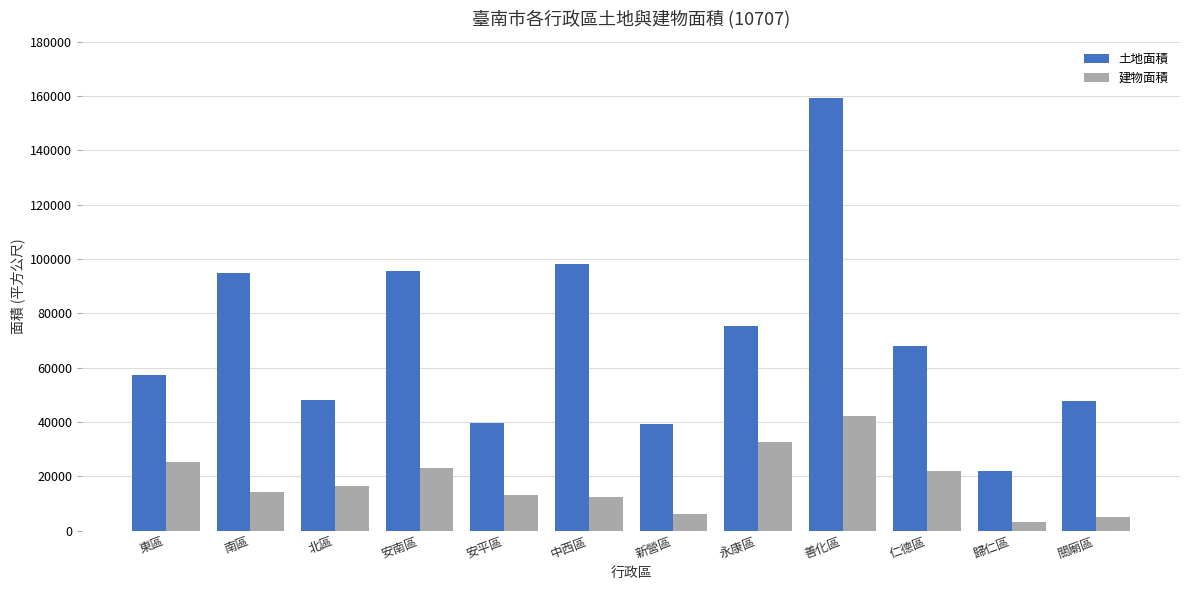

What is the difference between the 建物面積 values at 關廟區 and 中西區?

7149.0